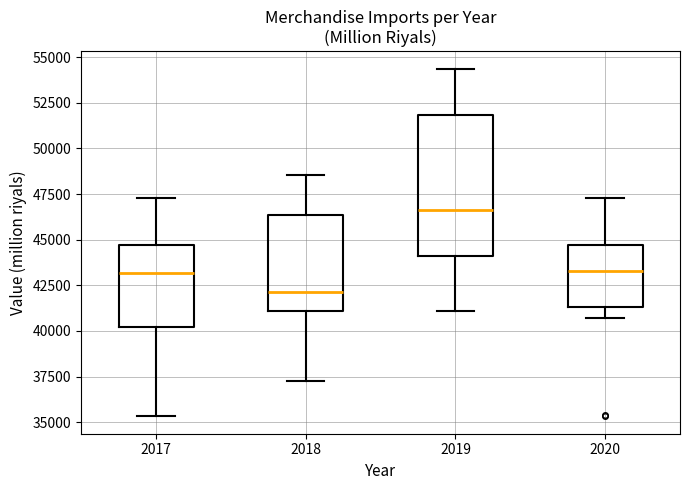

Where is the lower edge of the box at x = 2018 on the y-axis? The values are not printed on the chart, so give them approximately, as read against the axis.

41000